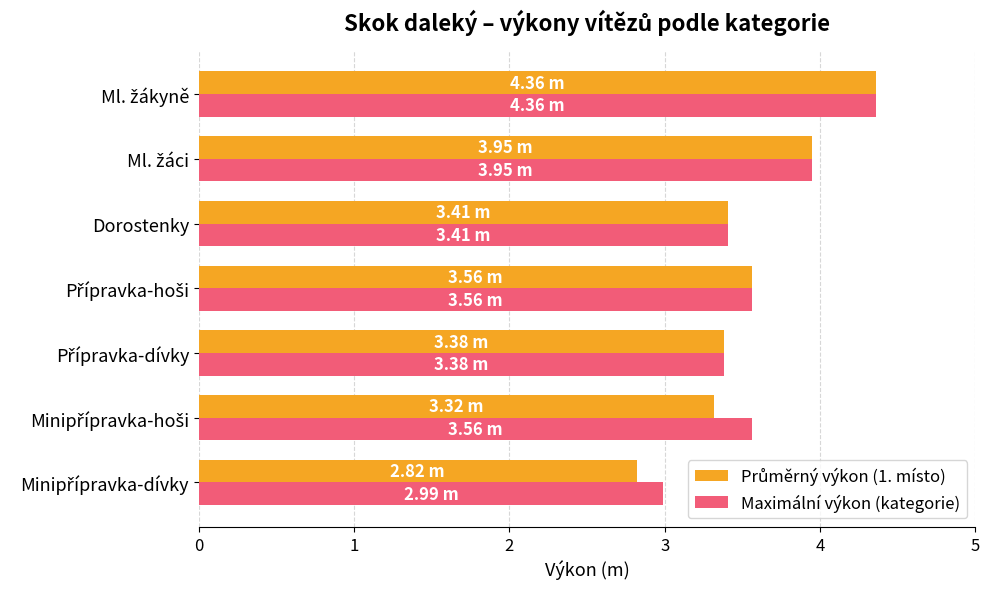

At how many categories does at least one series exceed 2?

7